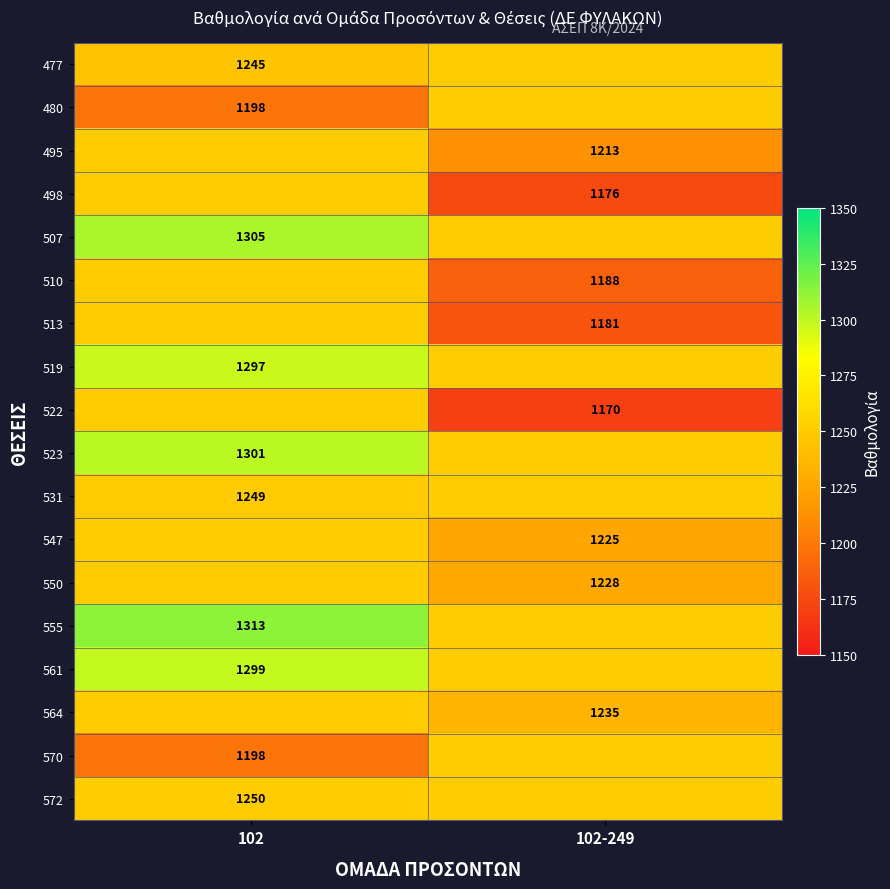

Is it true that 495 equals 332 at 102-249?

False